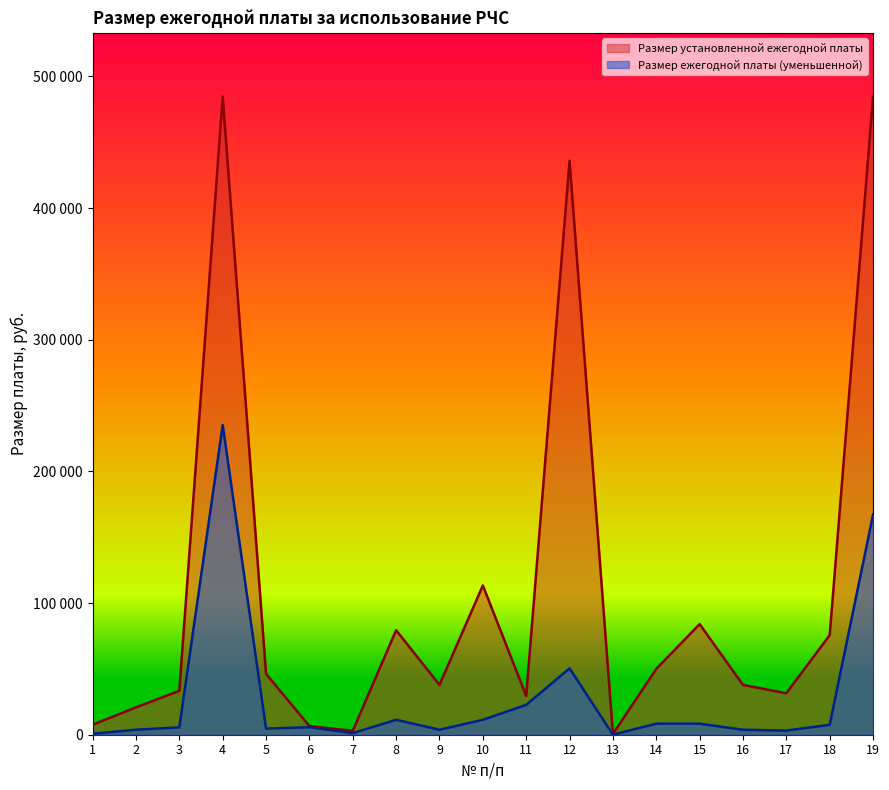

At 7, list the series in order from largest to smallest.

Размер установленной ежегодной платы, Размер ежегодной платы (уменьшенной)